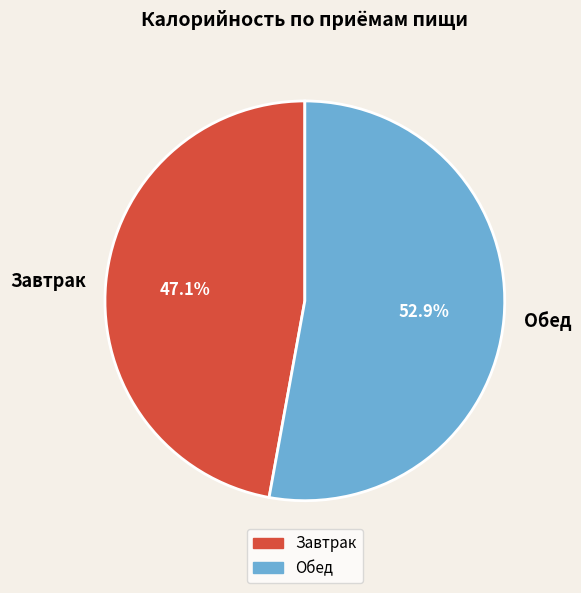

Is Обед the majority of the pie?

Yes